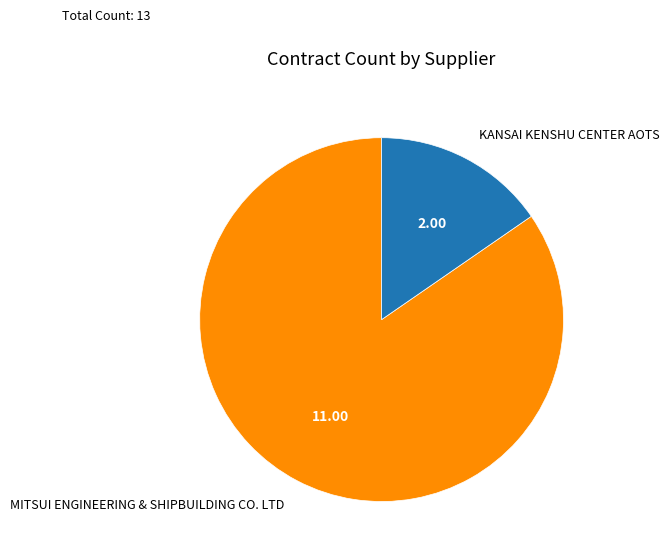

Which has a higher value, KANSAI KENSHU CENTER AOTS or MITSUI ENGINEERING & SHIPBUILDING CO. LTD?

MITSUI ENGINEERING & SHIPBUILDING CO. LTD